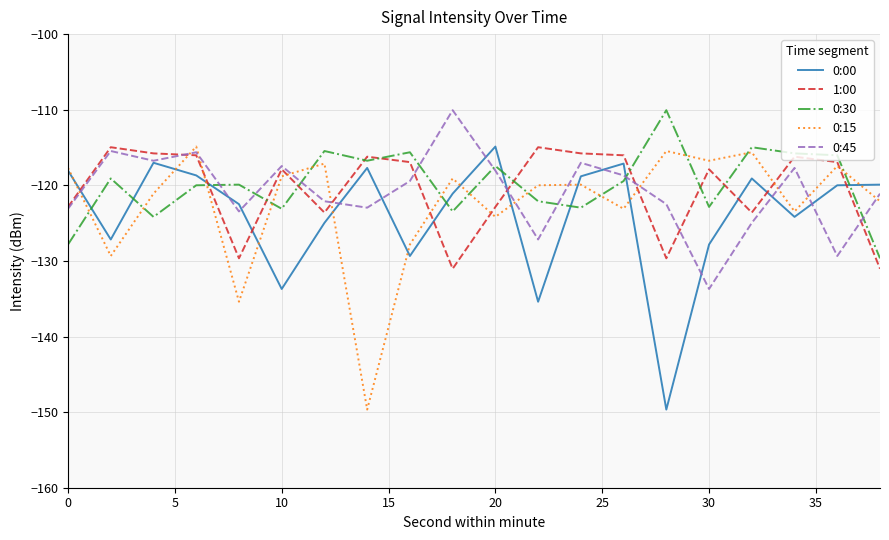

What is the smallest value displayed?

-149.7